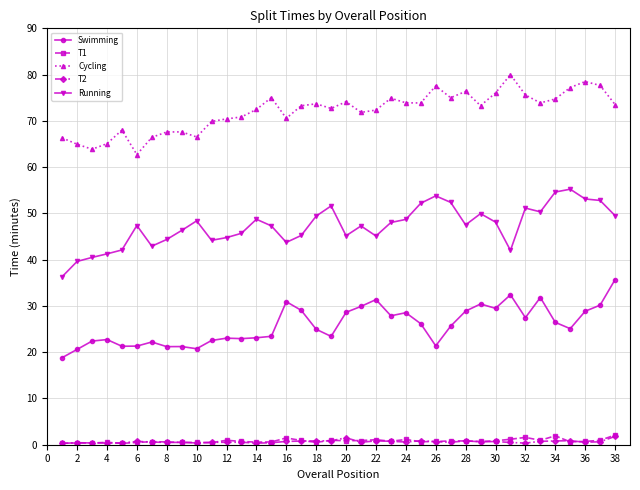

True or false: Running and Swimming intersect in this chart.

False